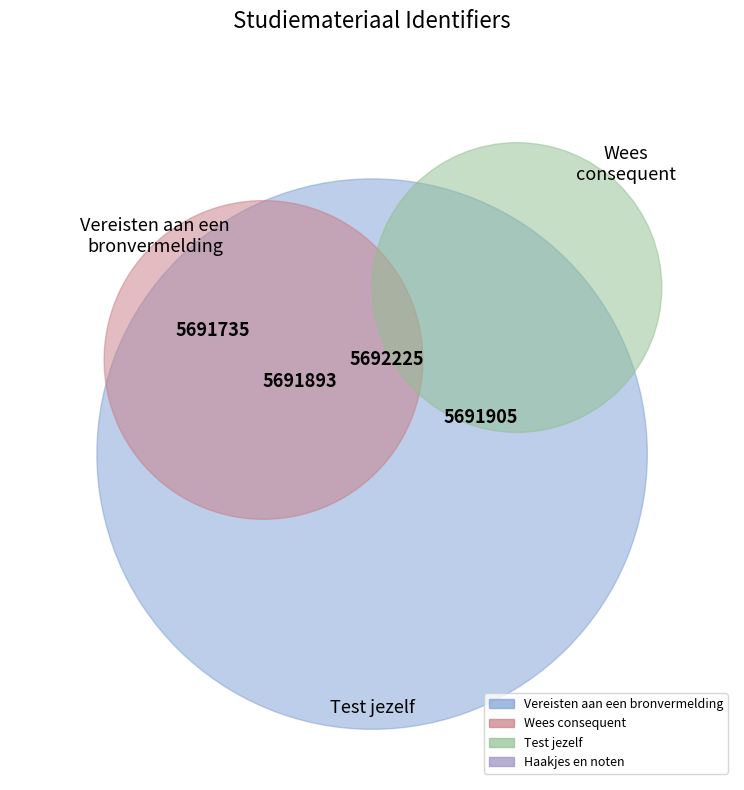

What is the smallest slice in the pie chart?

Vereisten aan een bronvermelding